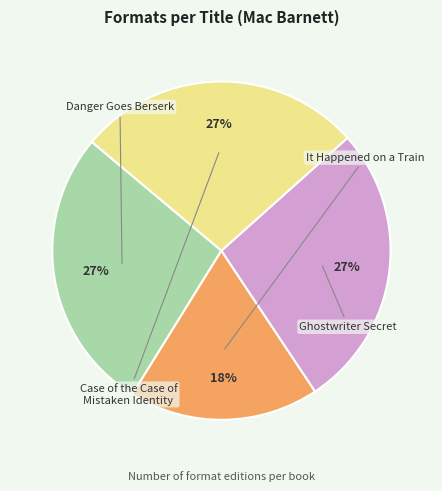

Is there any slice that represents more than half of the pie?

No